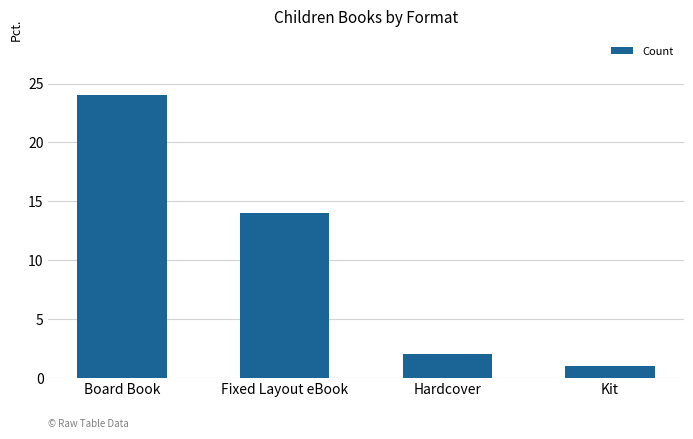

What position from the right is Kit?

1